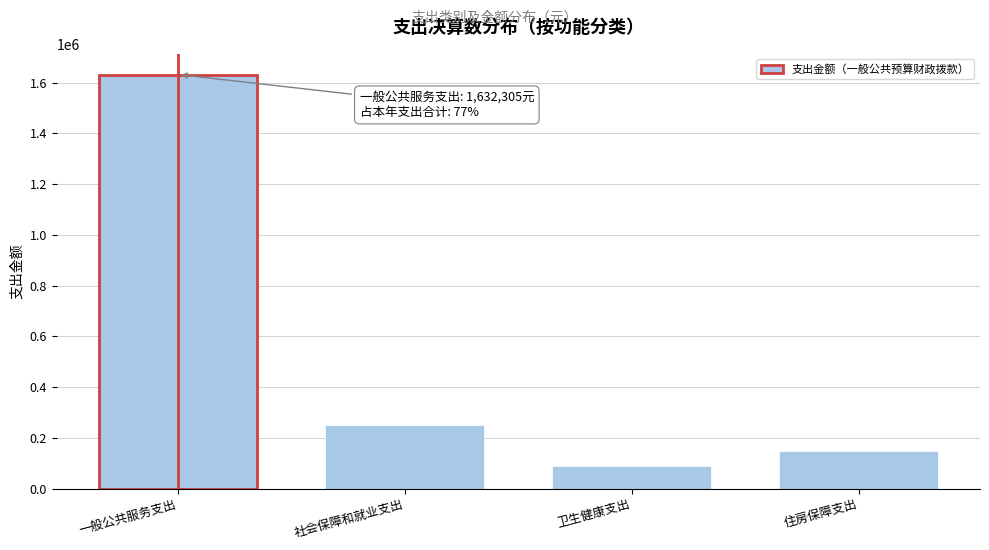

Reading right to left, what are all the values shown in this chart?

147080.9	90666.7	249857.3	1632305.0